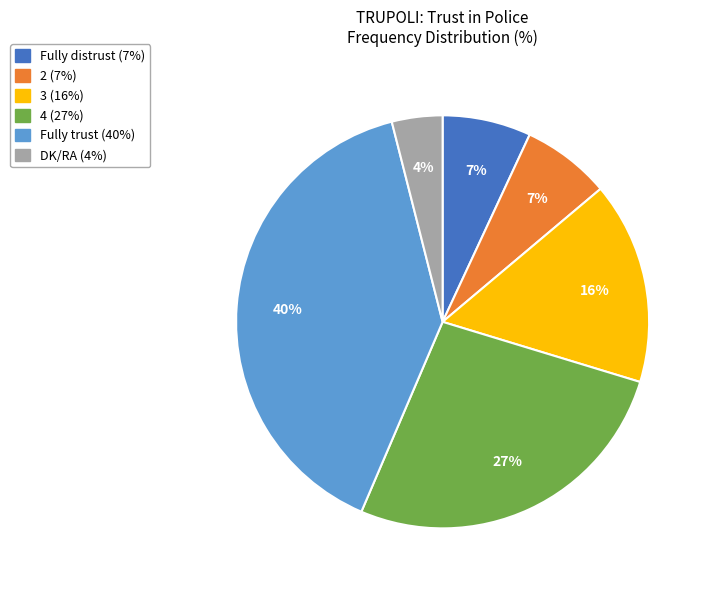

Do 4 and Fully distrust together represent more than half of the pie?

No